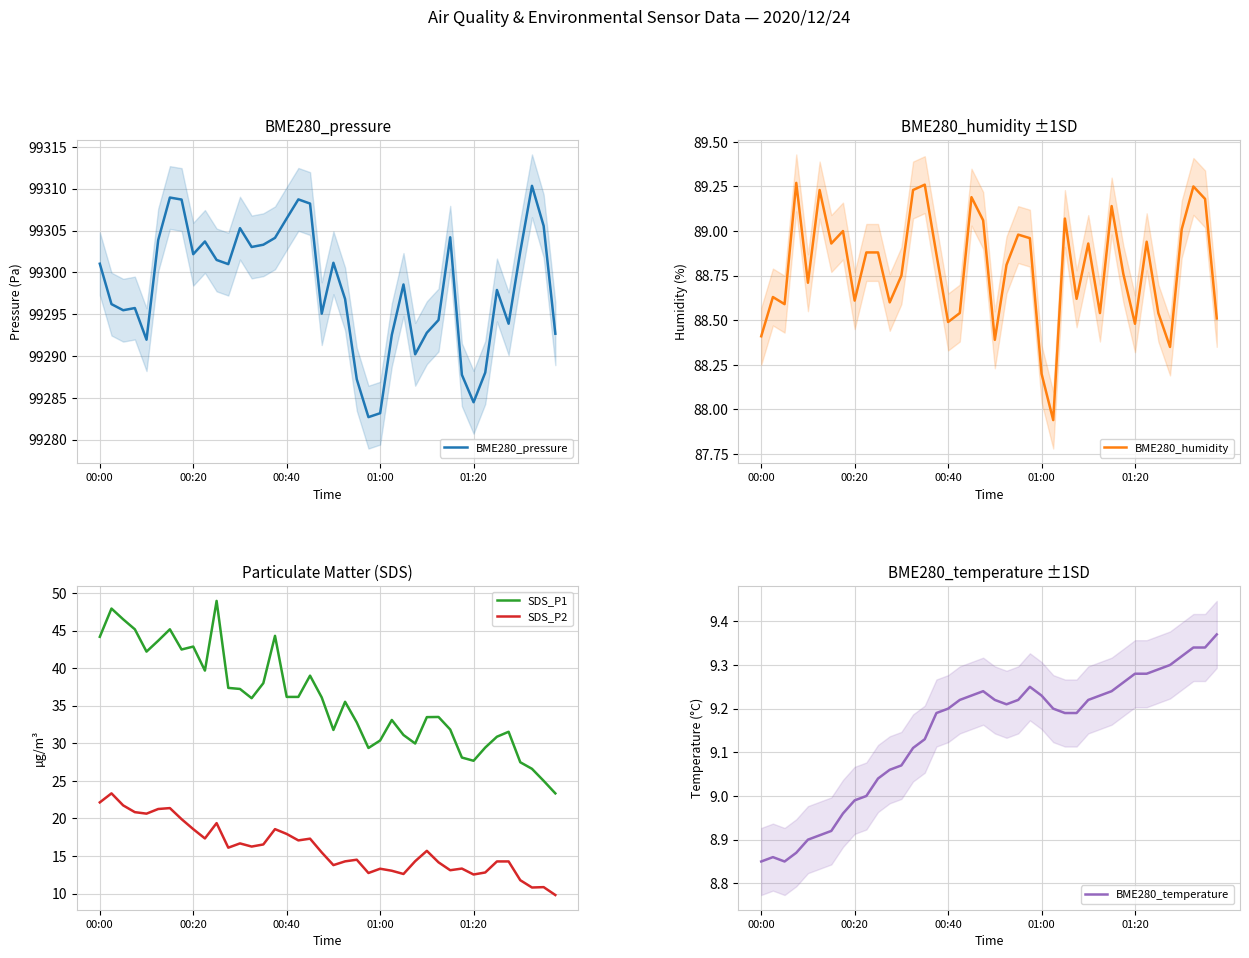

What is the value of the SDS_P2 point at the 7th from the left?

21.4